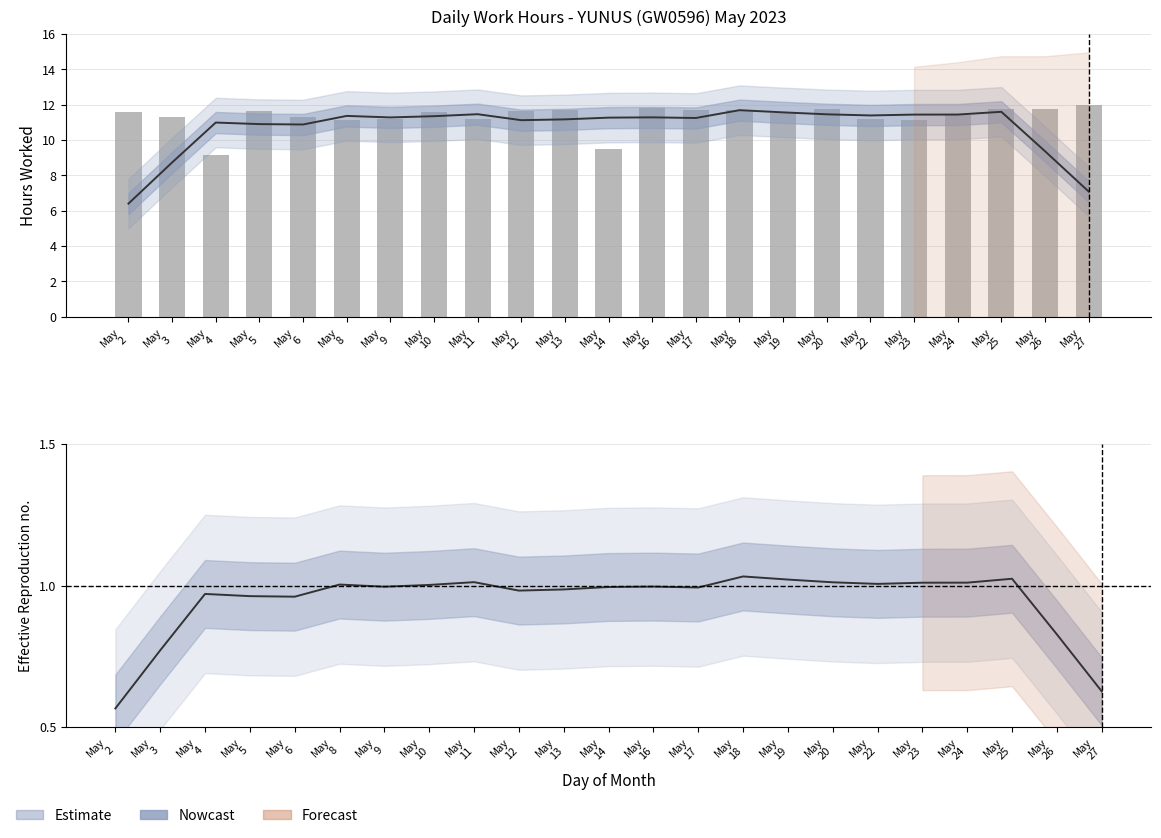

What is the maximum value shown in the chart?

12.0